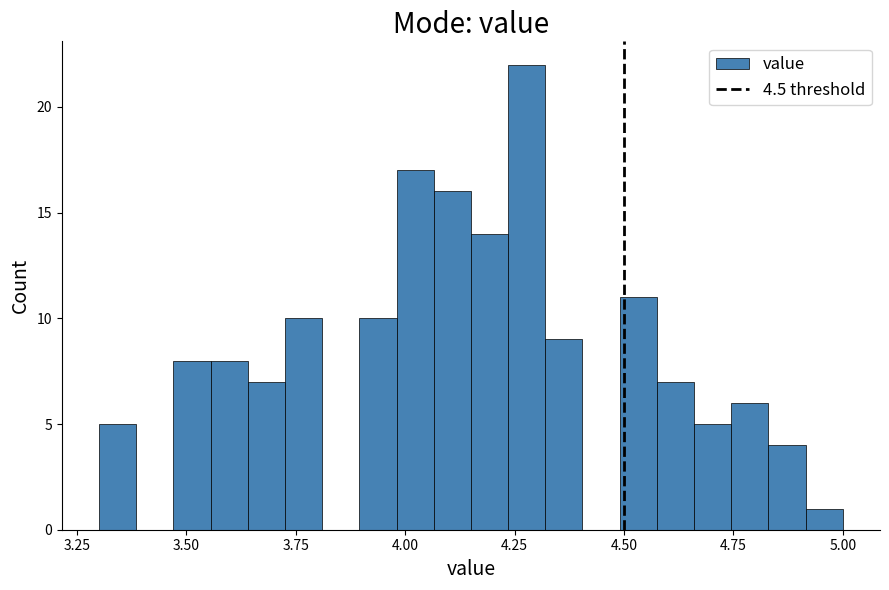

Read against the x-axis, roughly where is the centre of the tallest bar?

4.30